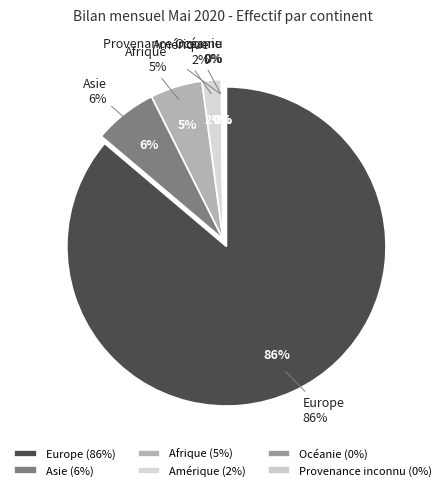

Combined, what portion of the pie is Provenance inconnu and Amérique?

2.1%